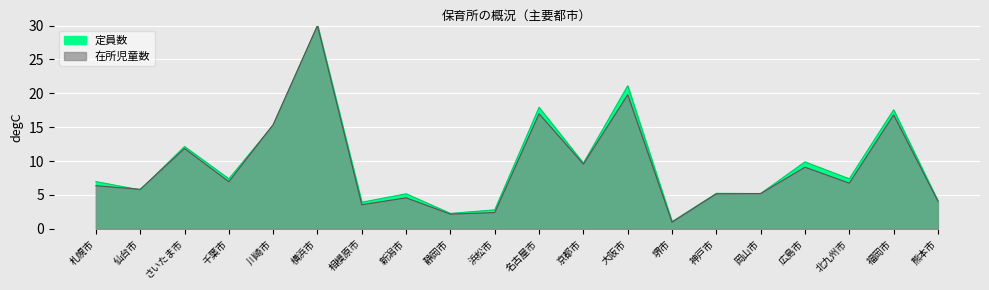

At which category is the sum across all series the highest?

横浜市